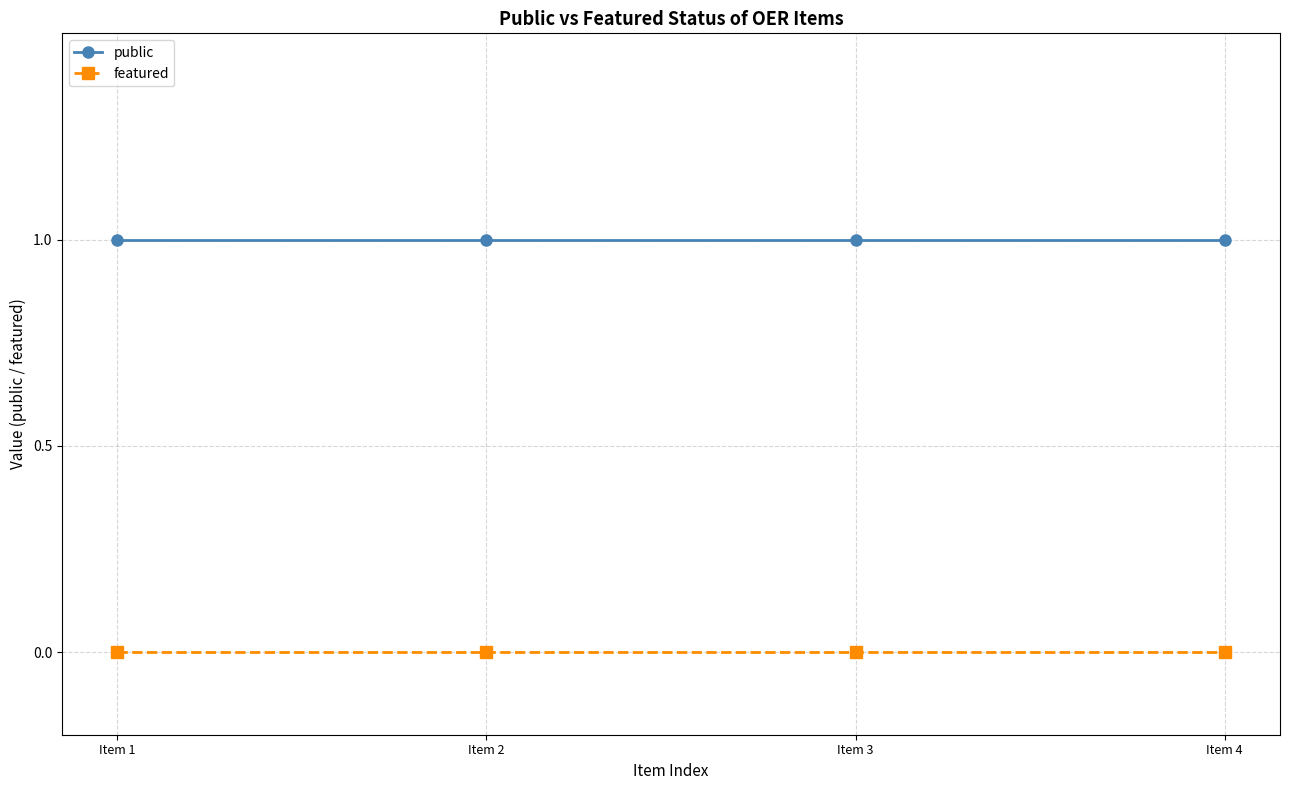

What is the total value across all series at Item 4?

1